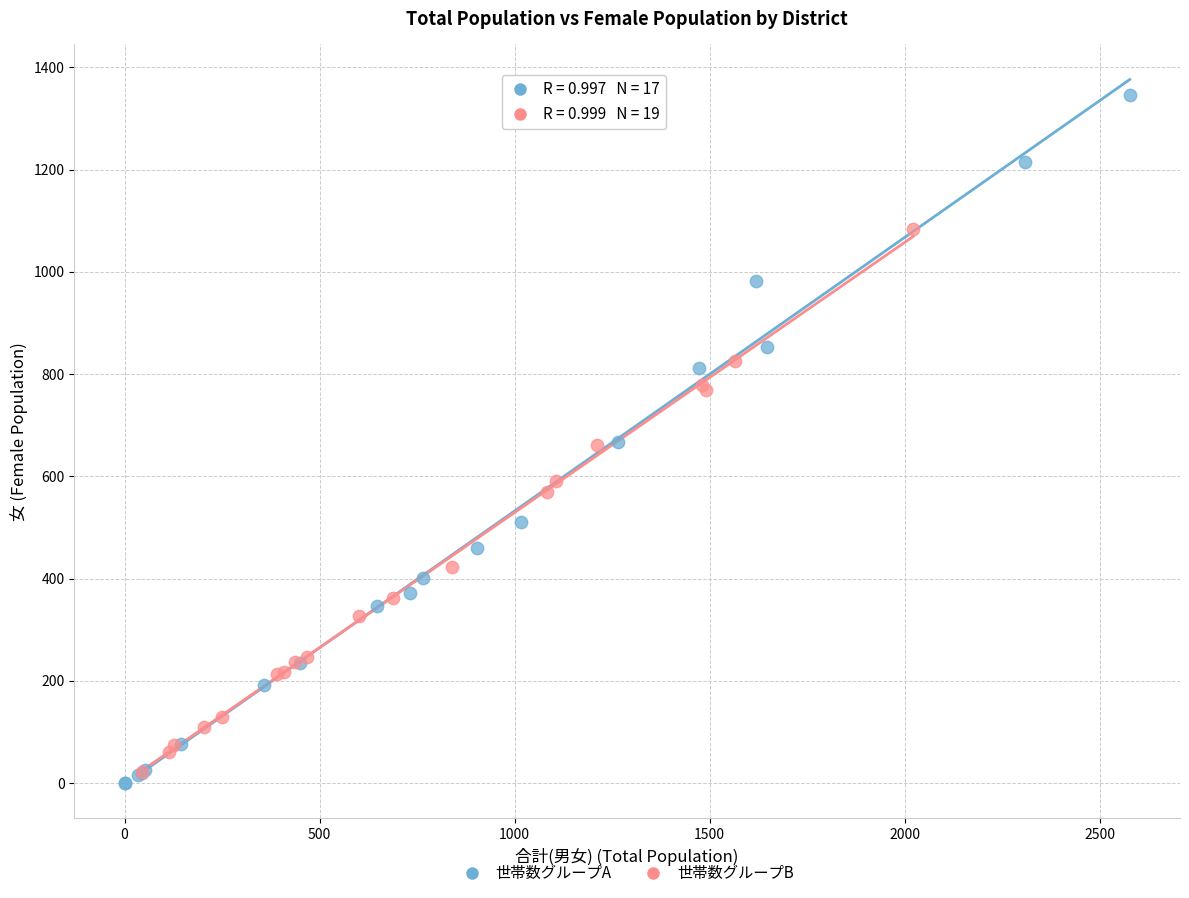

Which series reaches the minimum Y coordinate?

世帯数グループA